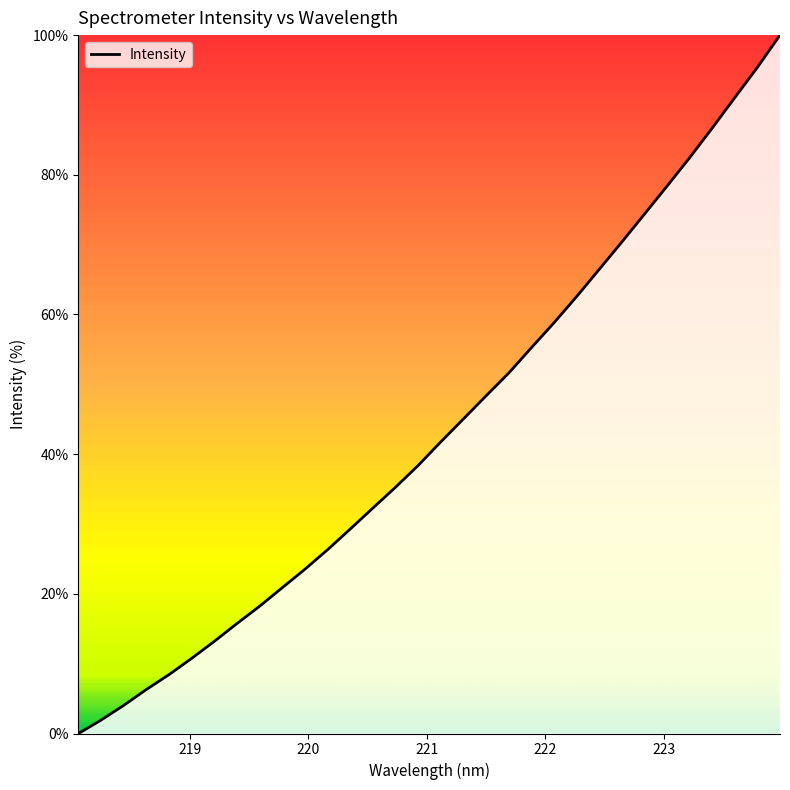

How many values are below 41?

16